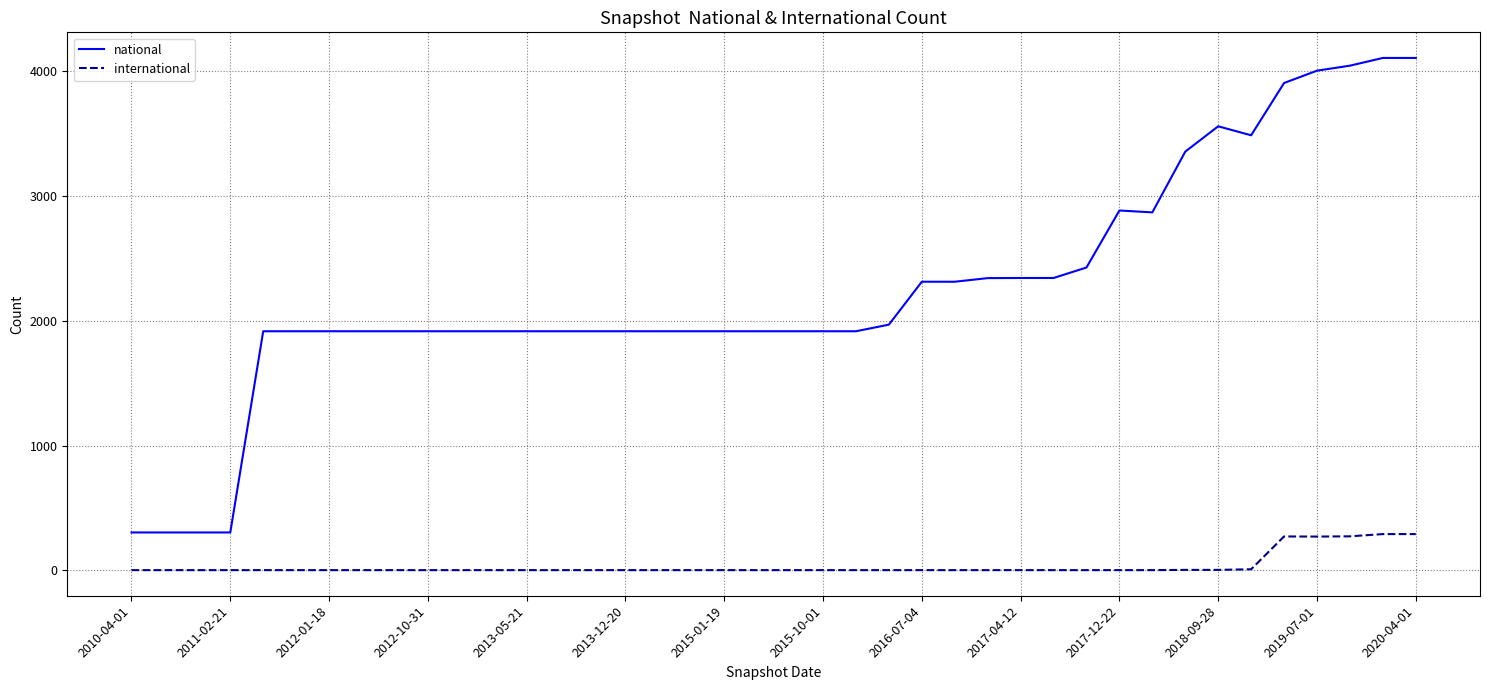

True or false: international and national cross at least once.

False